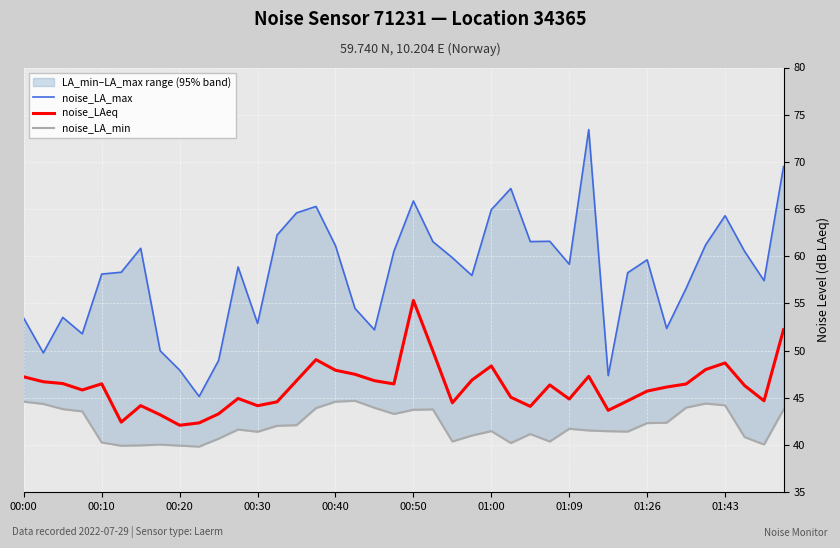

What is the sum of the noise_LAeq values at 00:30 and 00:40?

92.1